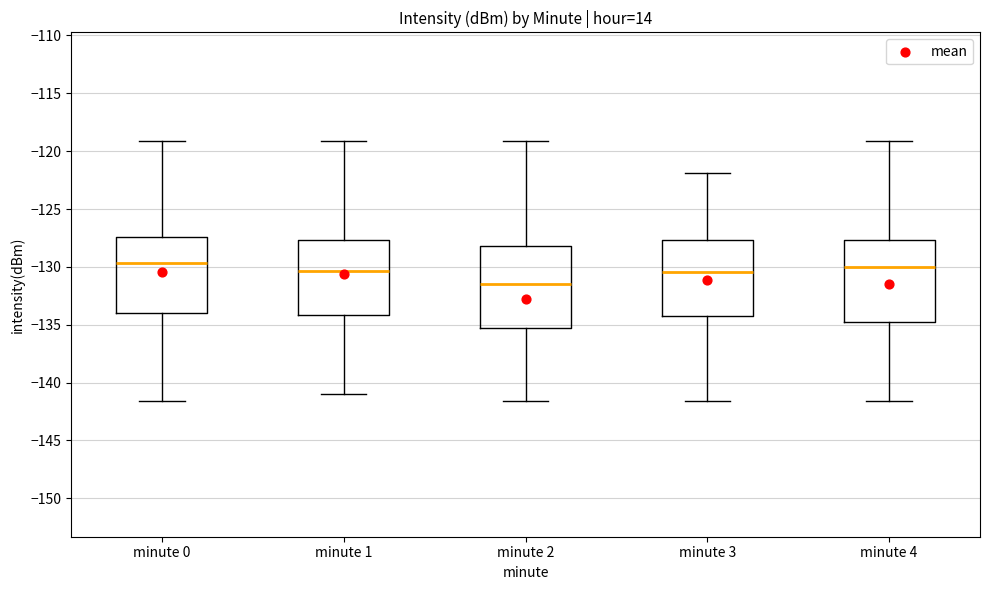

Which box's median line is the lowest?

minute 2